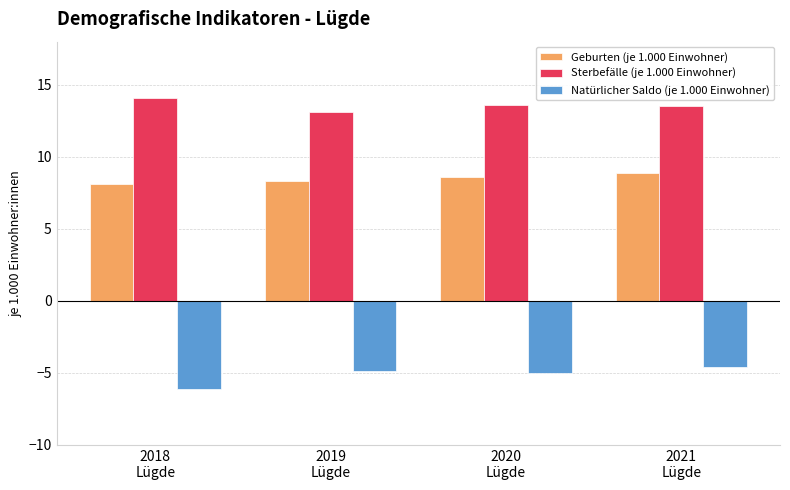

How many data points does each series have?

4